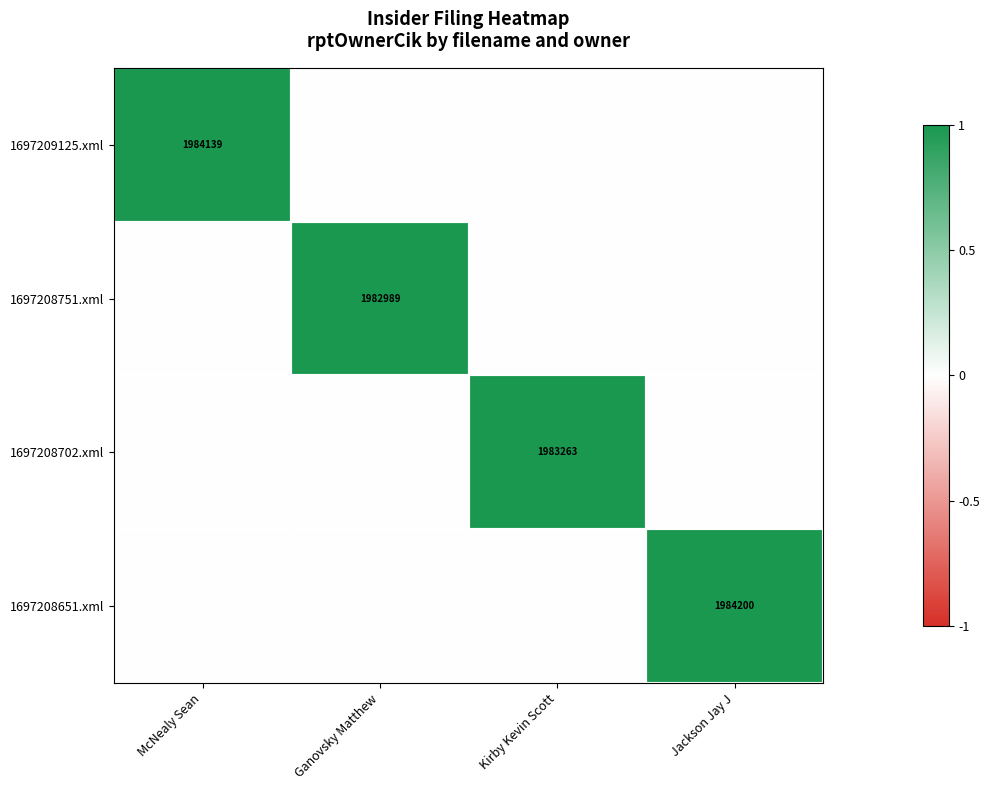

The value of 1697208702.xml at Kirby Kevin Scott is 1983263. True or false?

True